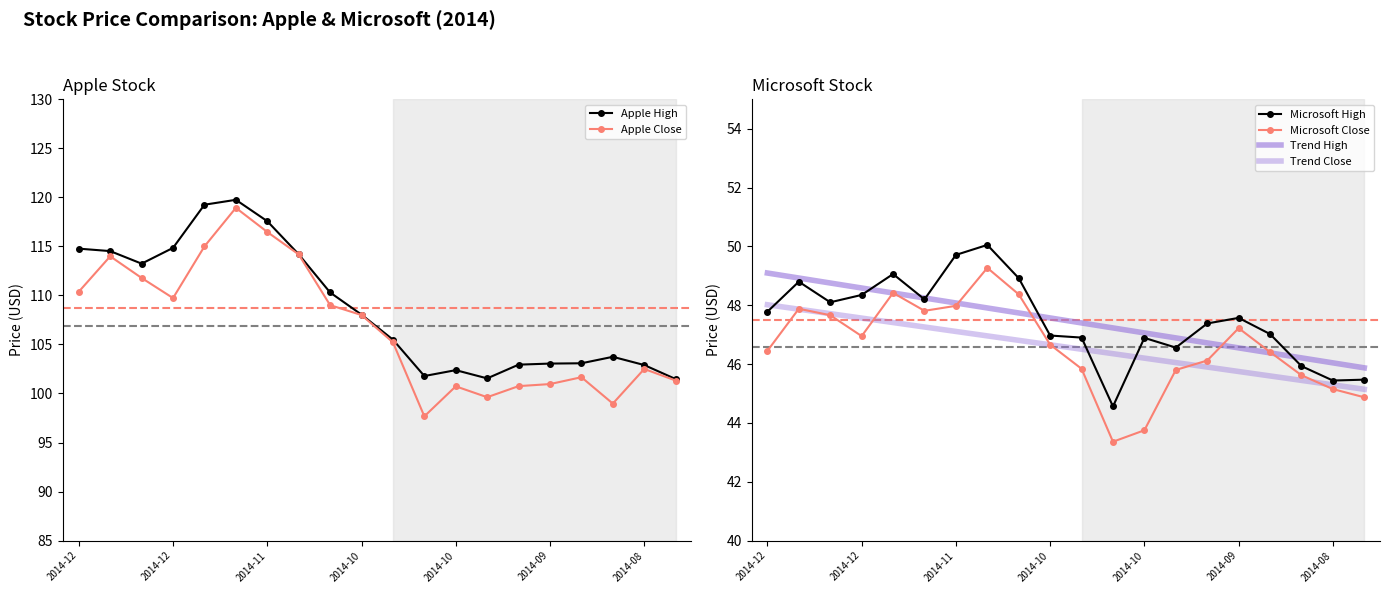

Count the number of data series in this chart.

6